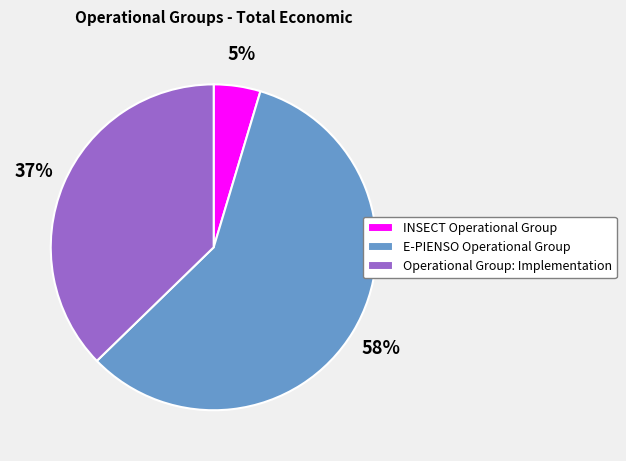

What is the largest slice in the pie chart?

E-PIENSO Operational Group